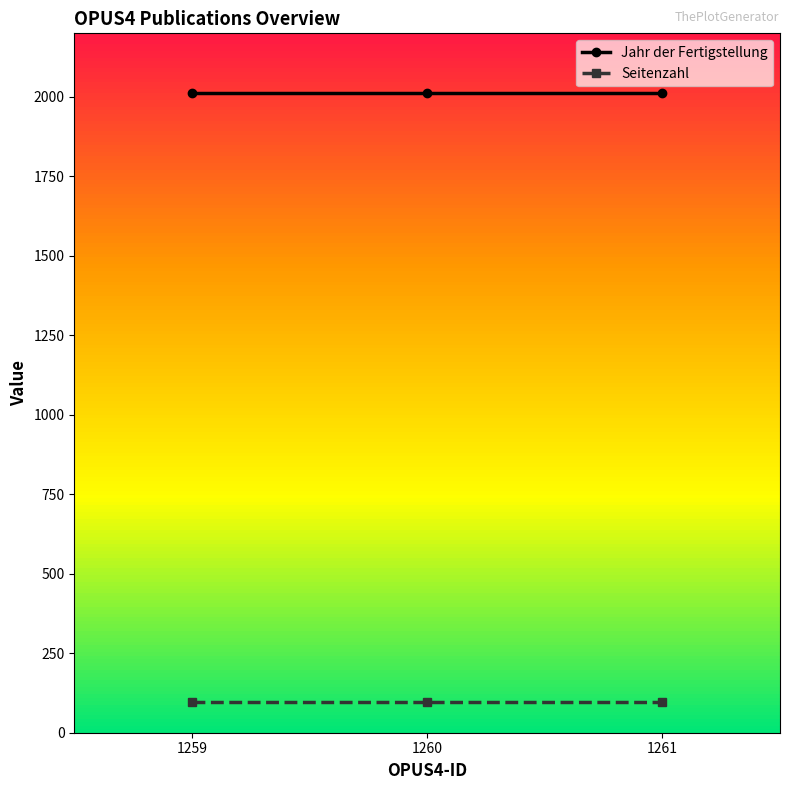

Reading left to right, transcribe all the data shown in this chart.

Jahr der Fertigstellung: 1259=2013	1260=2013	1261=2013
Seitenzahl: 1259=98	1260=98	1261=98